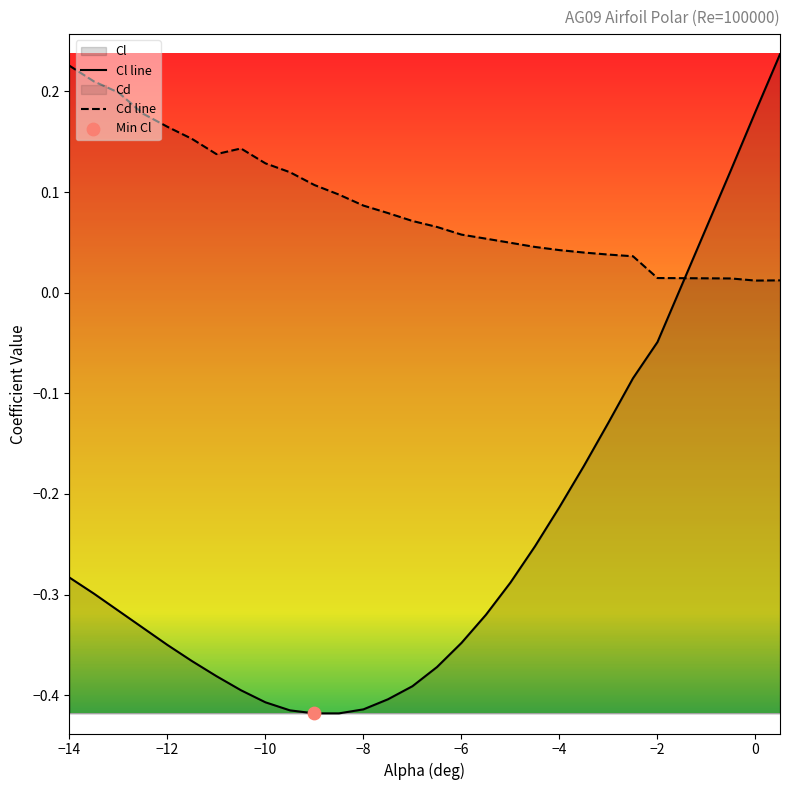

What is the total value across all series at -9.5?

-0.3